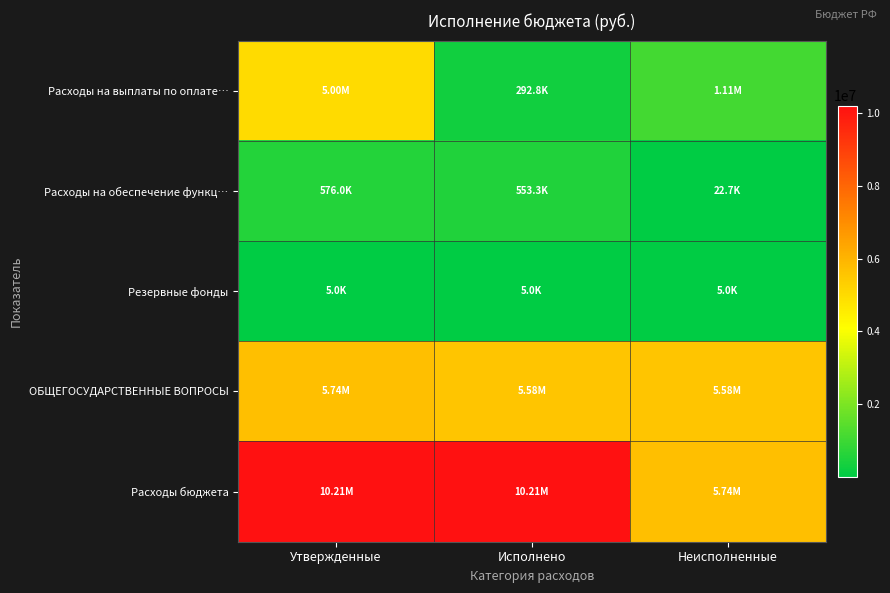

Rank the series by their maximum value, from highest to lowest.

Расходы бюджета, ОБЩЕГОСУДАРСТВЕННЫЕ ВОПРОСЫ, Расходы на выплаты по оплате…, Расходы на обеспечение функц…, Резервные фонды